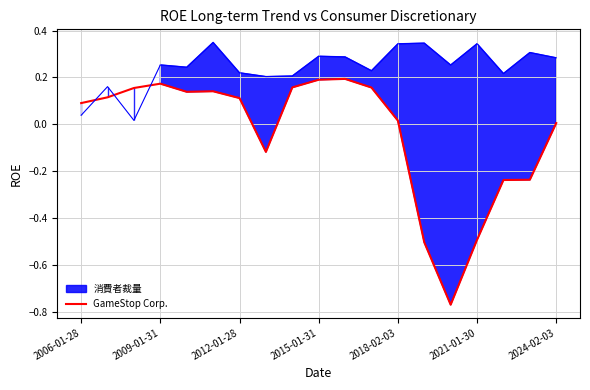

Count the number of categories in the chart.

19